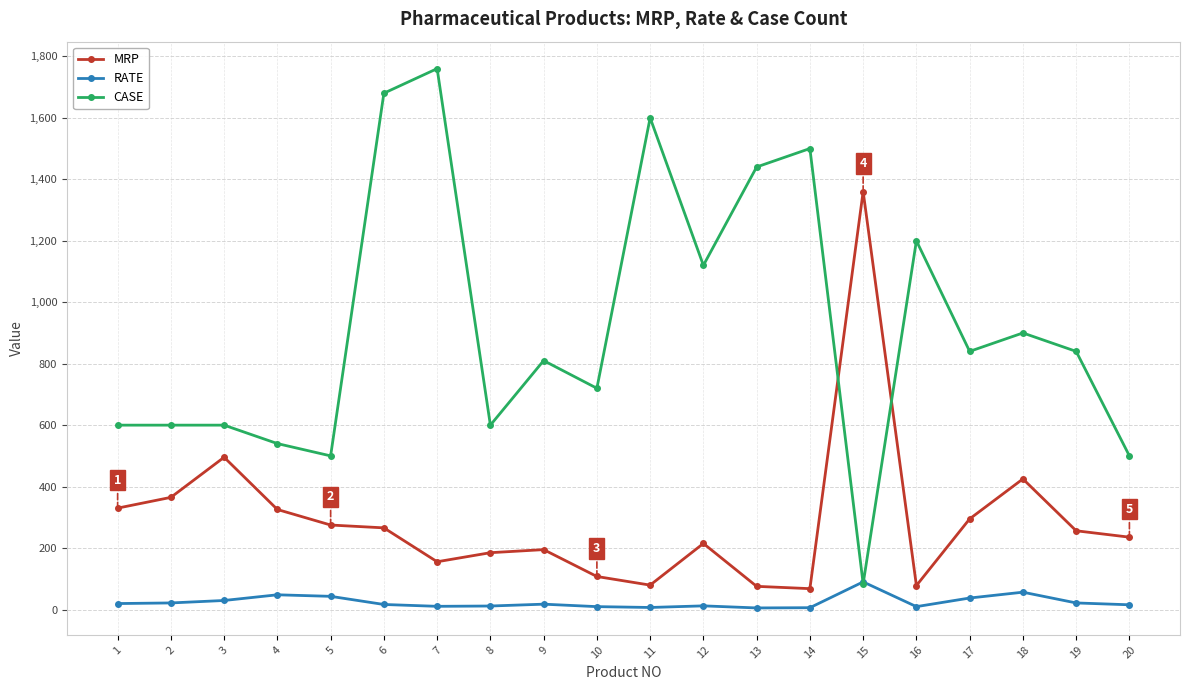

What is the sum of the RATE values at 14 and 18?

62.5